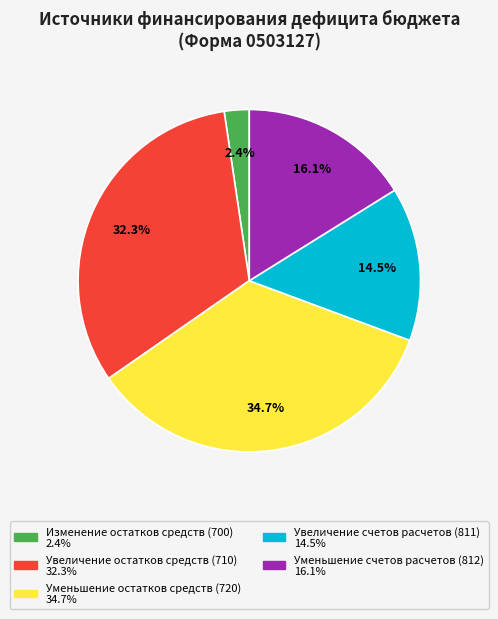

What percentage do Уменьшение счетов расчетов (812) and Изменение остатков средств (700) together represent?

18.5%